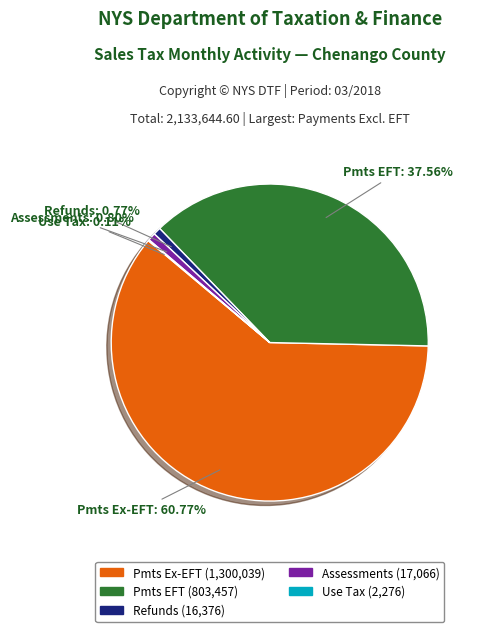

Does any single category account for the majority?

Yes